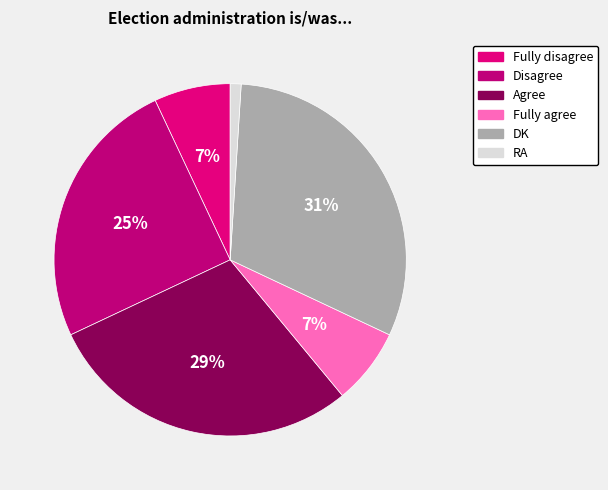

Is it true that DK is 31% of the pie?

True